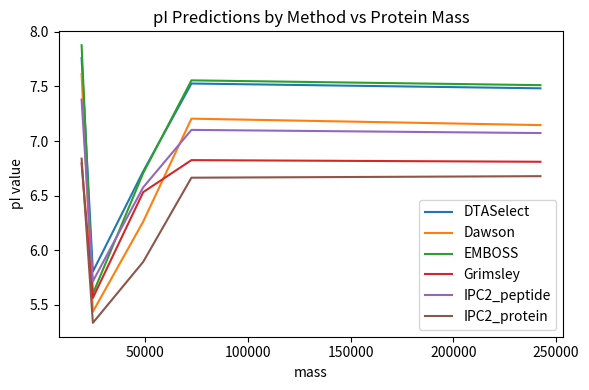

True or false: Dawson and EMBOSS intersect in this chart.

False